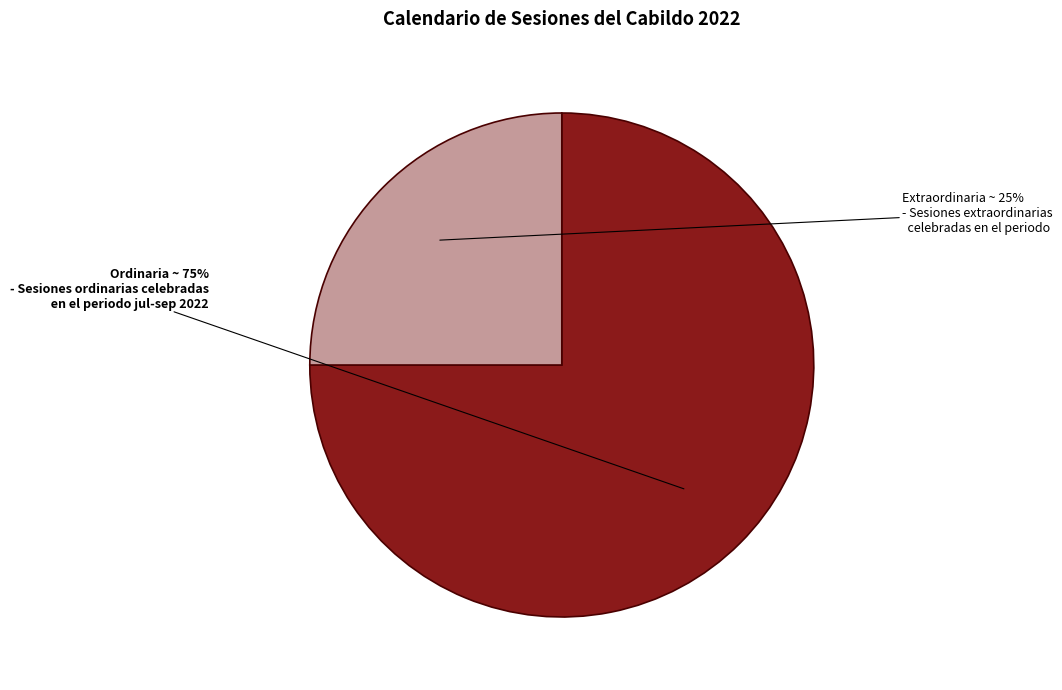

Is there a majority slice in this chart?

Yes